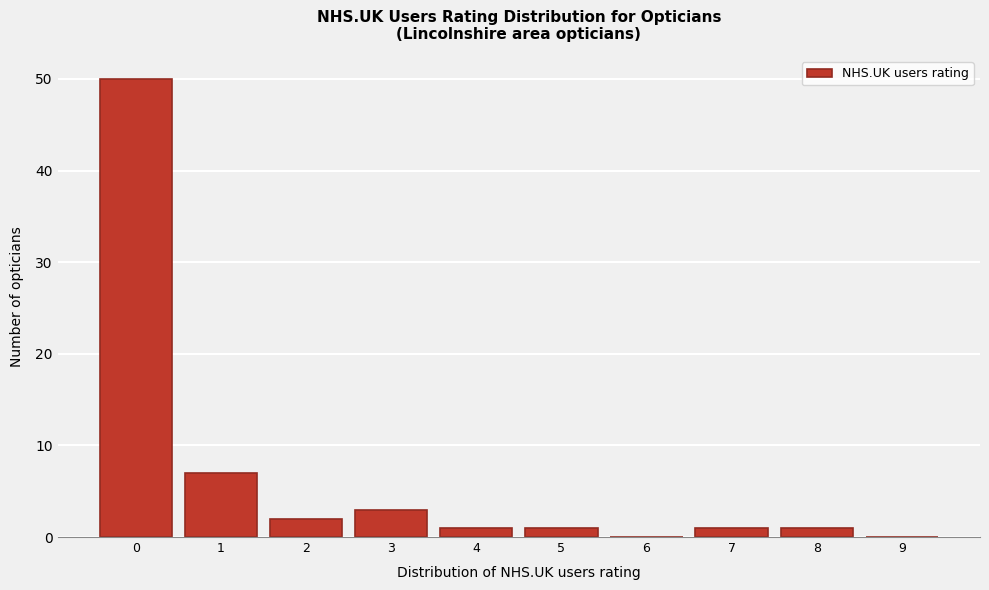

Reading left to right, what are all the values shown in this chart?

0=50	1=7	2=2	3=3	4=1	5=1	6=0	7=1	8=1	9=0